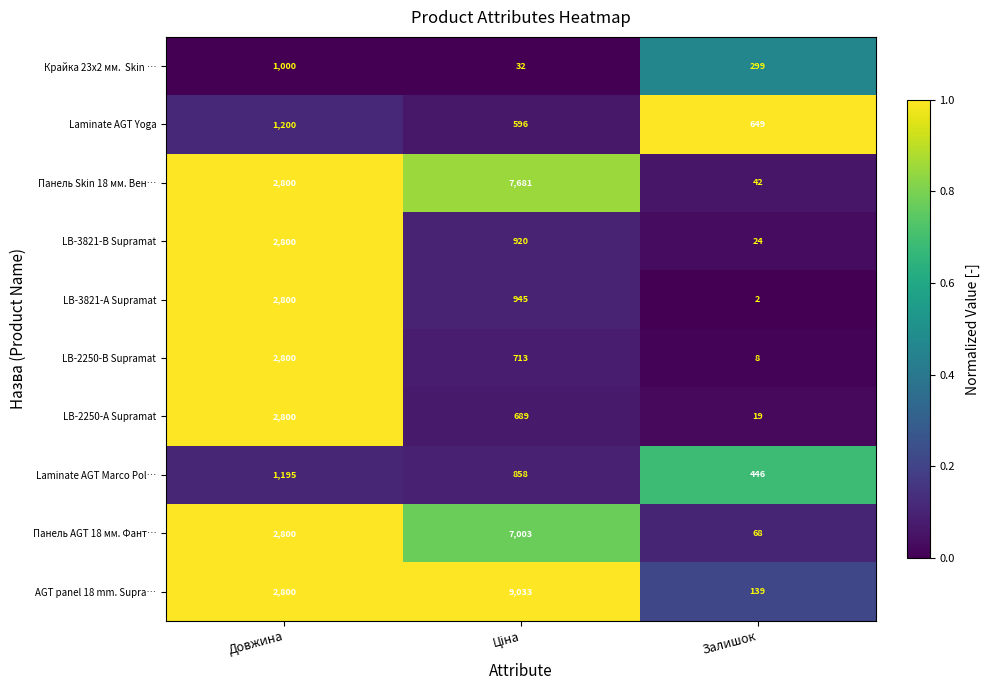

Which series has the largest total across all categories?

AGT panel 18 mm. Supra…